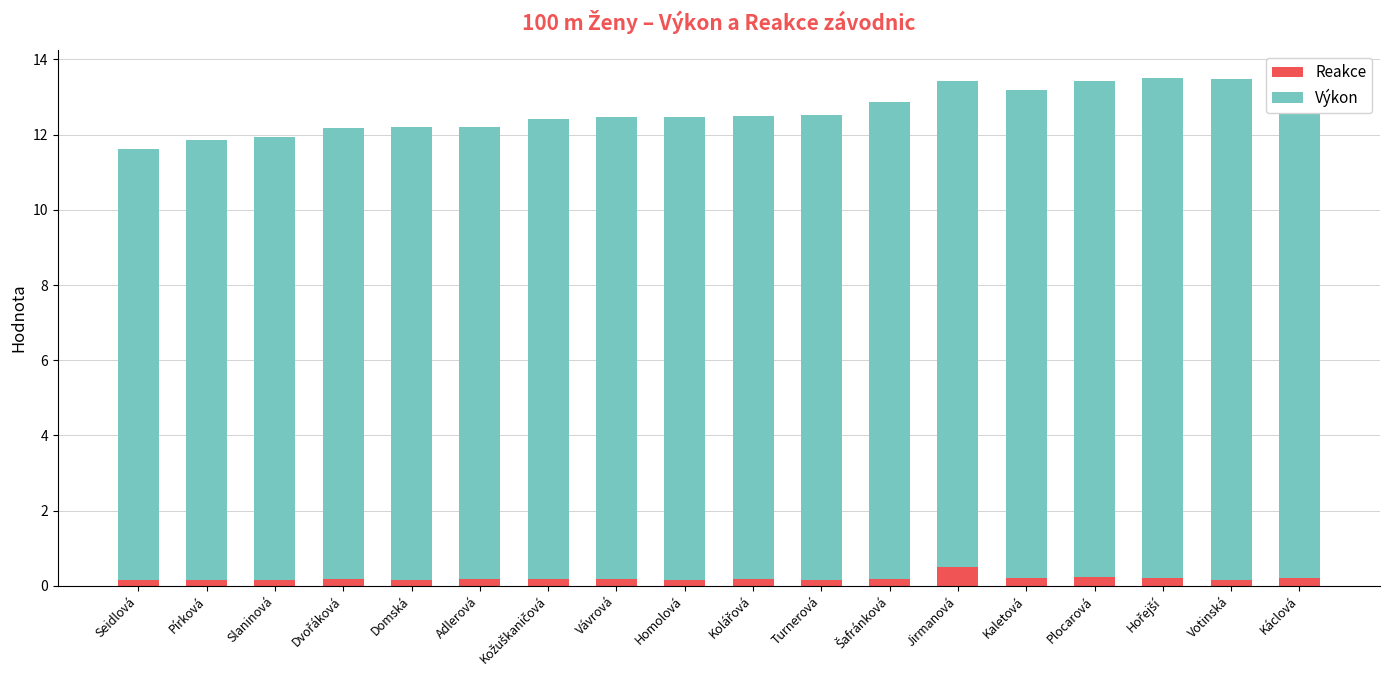

At which category is the sum across all series the highest?

Káclová